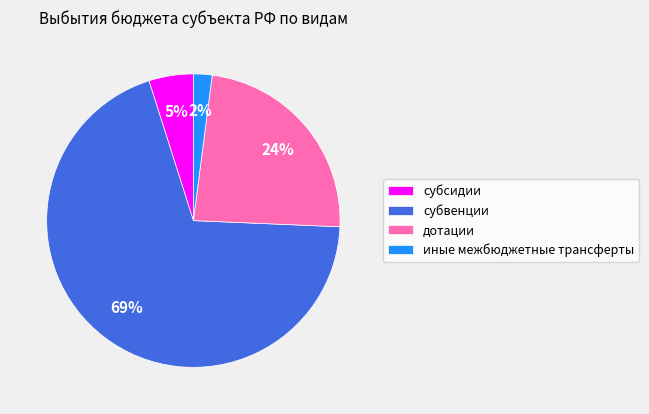

Which category has the biggest portion of the pie?

субвенции